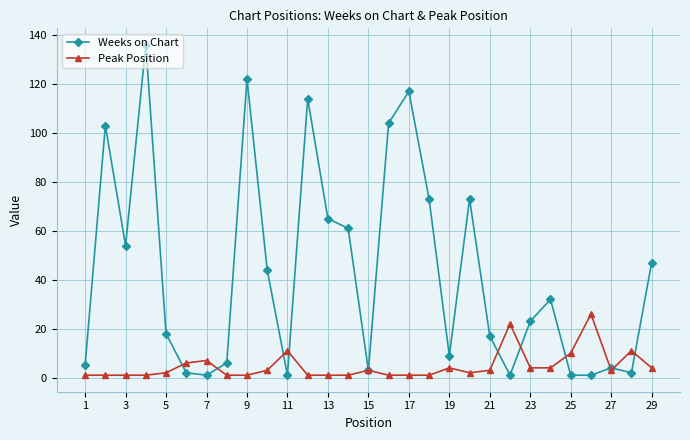

At how many categories does at least one series exceed 30?

14